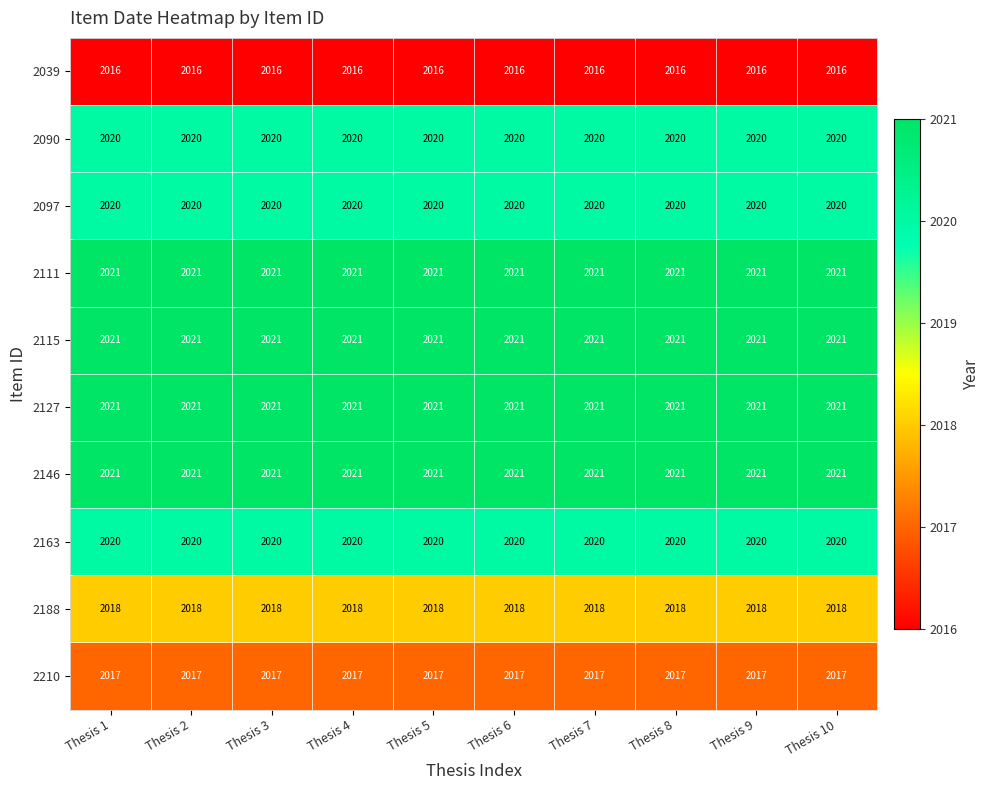

The 2039 series shows 1185 at Thesis 9. True or false?

False